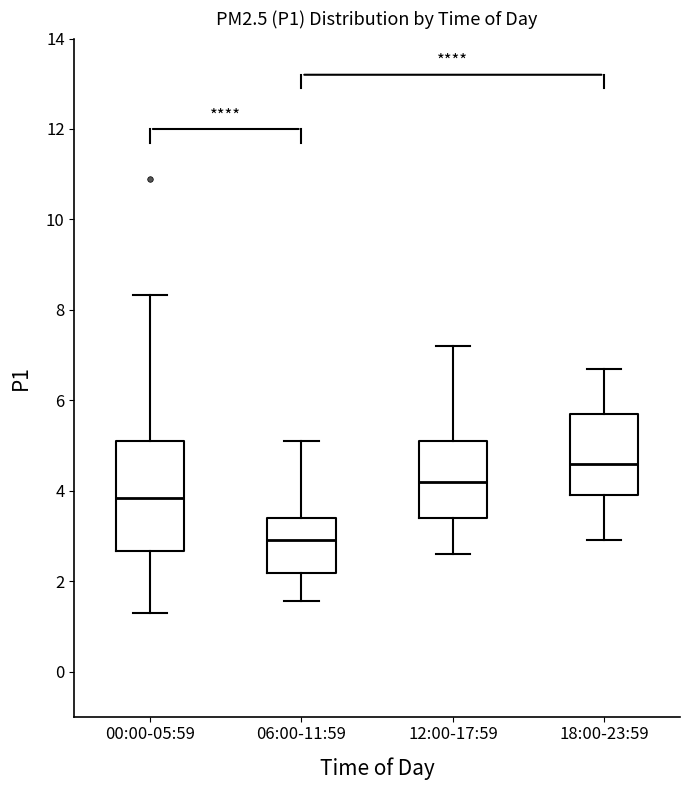

Which box is the tallest, from its lower edge to its upper edge?

00:00-05:59